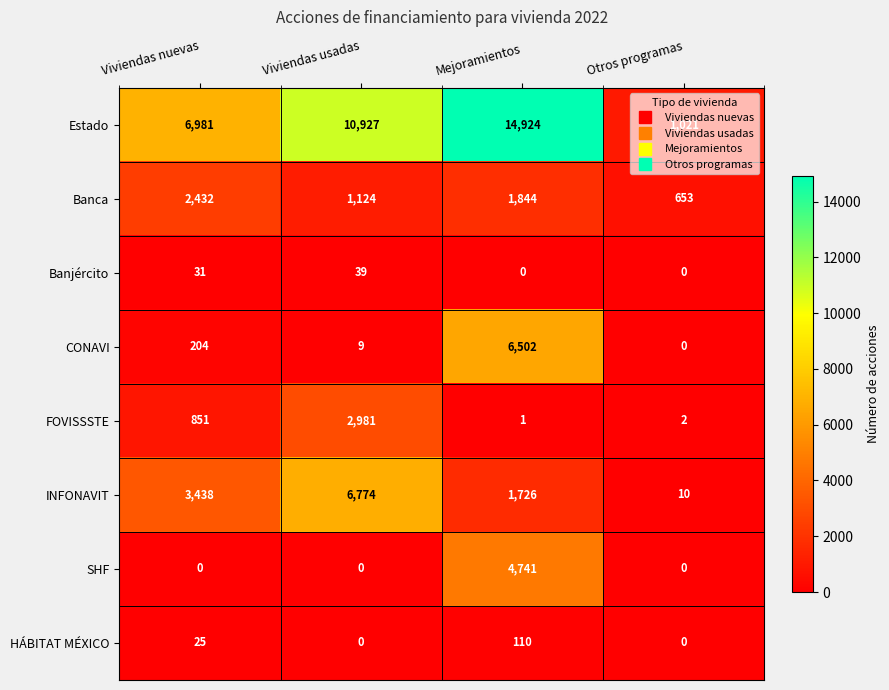

How many values in the FOVISSSTE series are below 851?

2